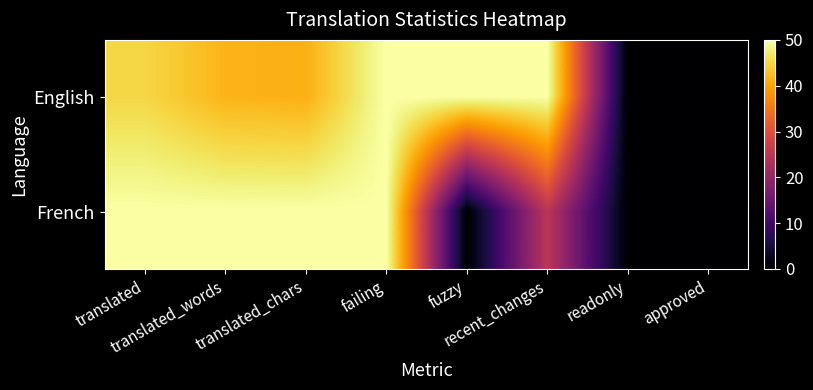

Between translated and readonly, which series saw the biggest shift?

French